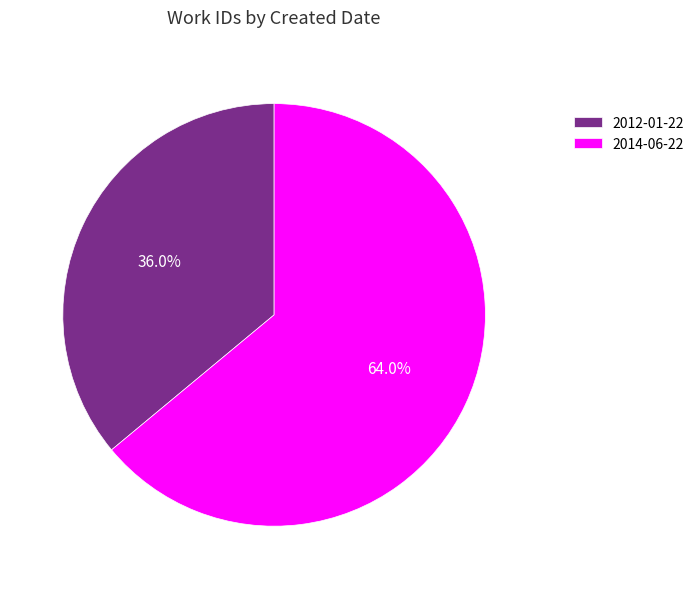

To the nearest percent, what portion does 2014-06-22 represent?

64%